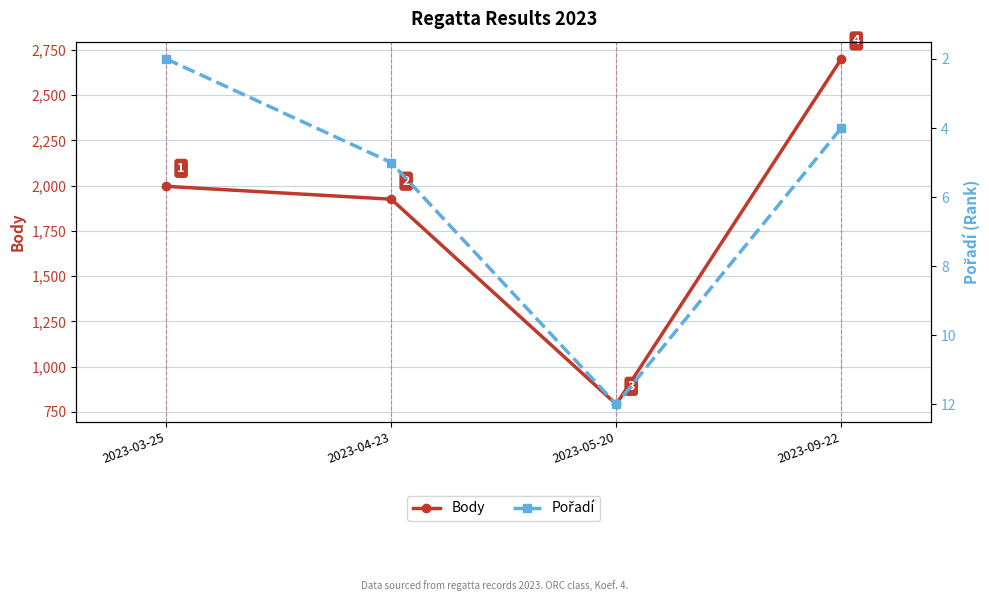

How many categories are shown in the chart?

4